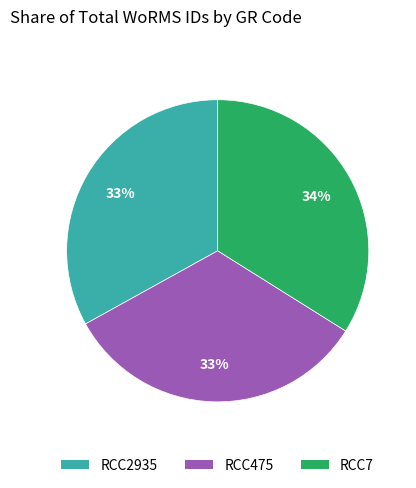

Which slice is the largest?

RCC7